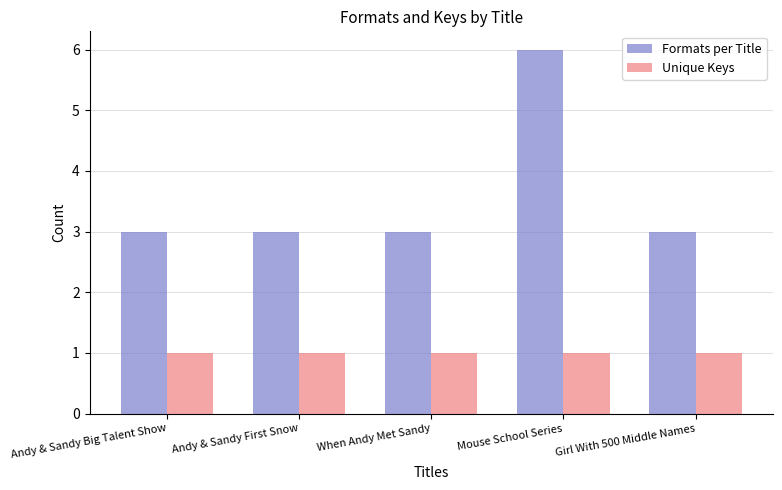

Reading left to right, list all the values displayed in this chart.

Formats per Title: Andy & Sandy Big Talent Show=3	Andy & Sandy First Snow=3	When Andy Met Sandy=3	Mouse School Series=6	Girl With 500 Middle Names=3
Unique Keys: Andy & Sandy Big Talent Show=1	Andy & Sandy First Snow=1	When Andy Met Sandy=1	Mouse School Series=1	Girl With 500 Middle Names=1